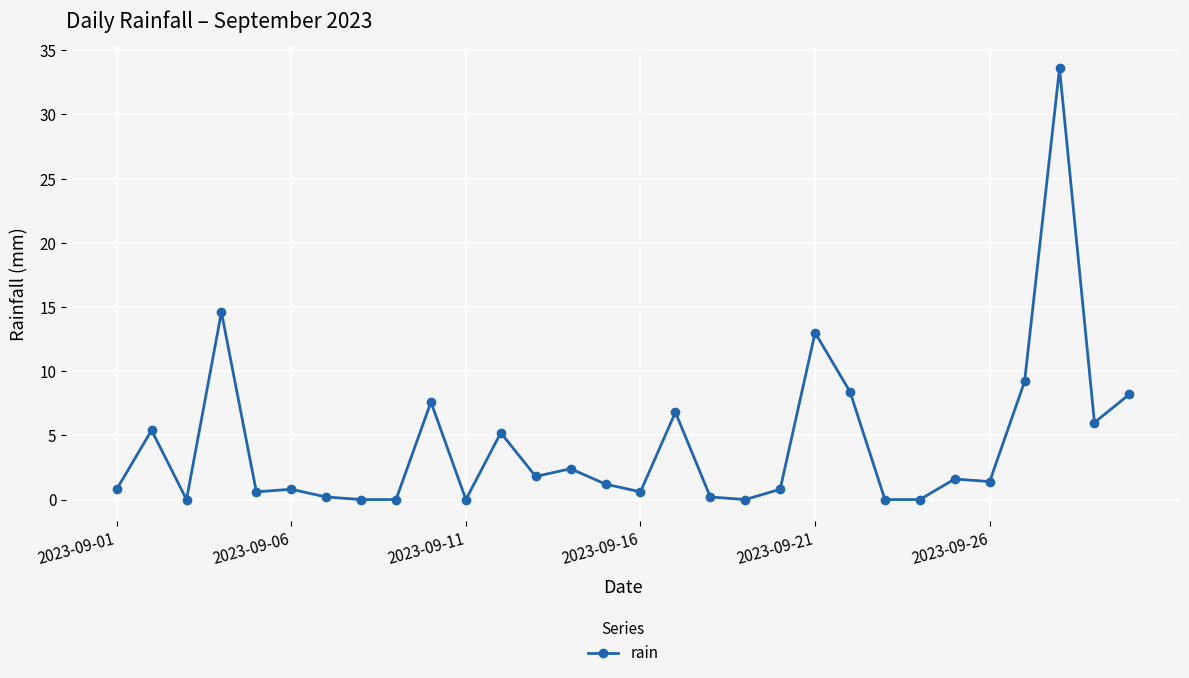

What is the value of the 1st point from the left?

0.8